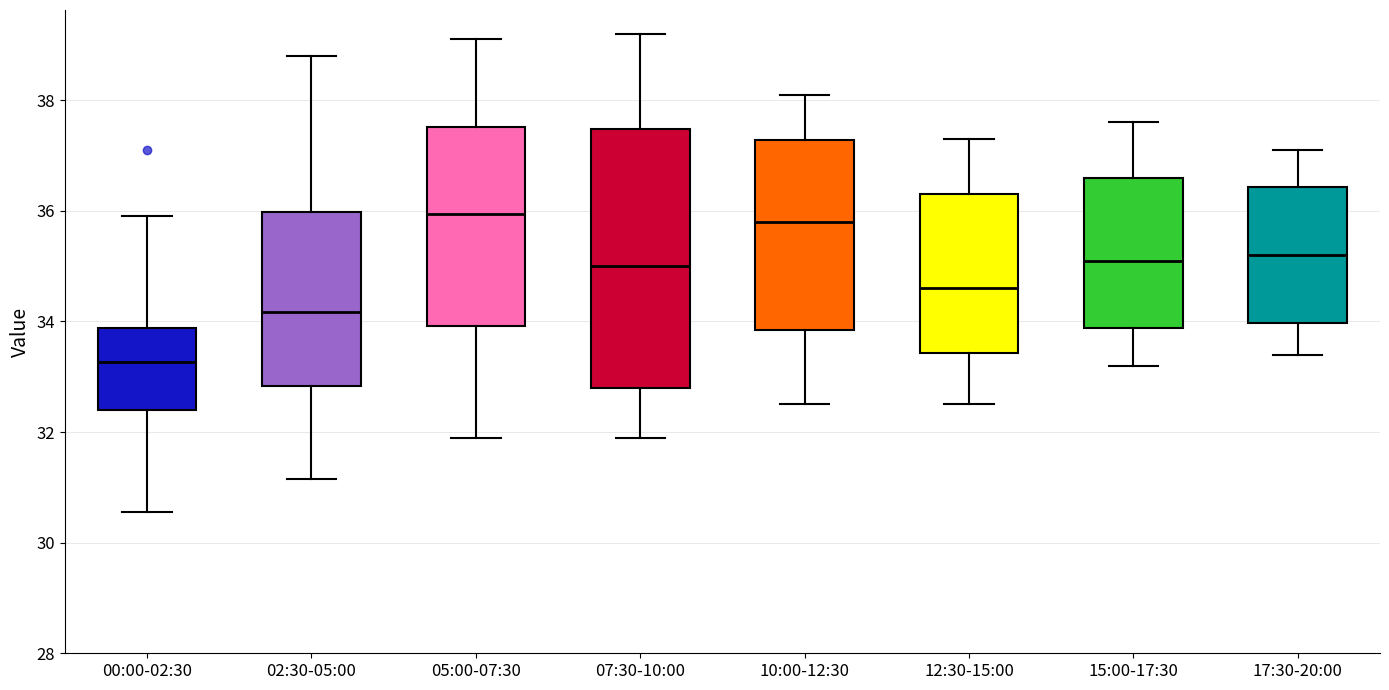

Reading left to right, read every box against the y-axis: the position of its median line, the range the box covers, and the ends of its whiskers. The values are not printed on the chart, so give them approximately, as read against the axis.

00:00-02:30: median 33.2, box 32.4 to 33.8, whiskers 30.6 to 36.0
02:30-05:00: median 34.2, box 32.8 to 36.0, whiskers 31.2 to 38.8
05:00-07:30: median 36.0, box 34.0 to 37.6, whiskers 32.0 to 39.2
07:30-10:00: median 35.0, box 32.8 to 37.4, whiskers 32.0 to 39.2
10:00-12:30: median 35.8, box 33.8 to 37.2, whiskers 32.6 to 38.2
12:30-15:00: median 34.6, box 33.4 to 36.4, whiskers 32.6 to 37.4
15:00-17:30: median 35.2, box 33.8 to 36.6, whiskers 33.2 to 37.6
17:30-20:00: median 35.2, box 34.0 to 36.4, whiskers 33.4 to 37.2